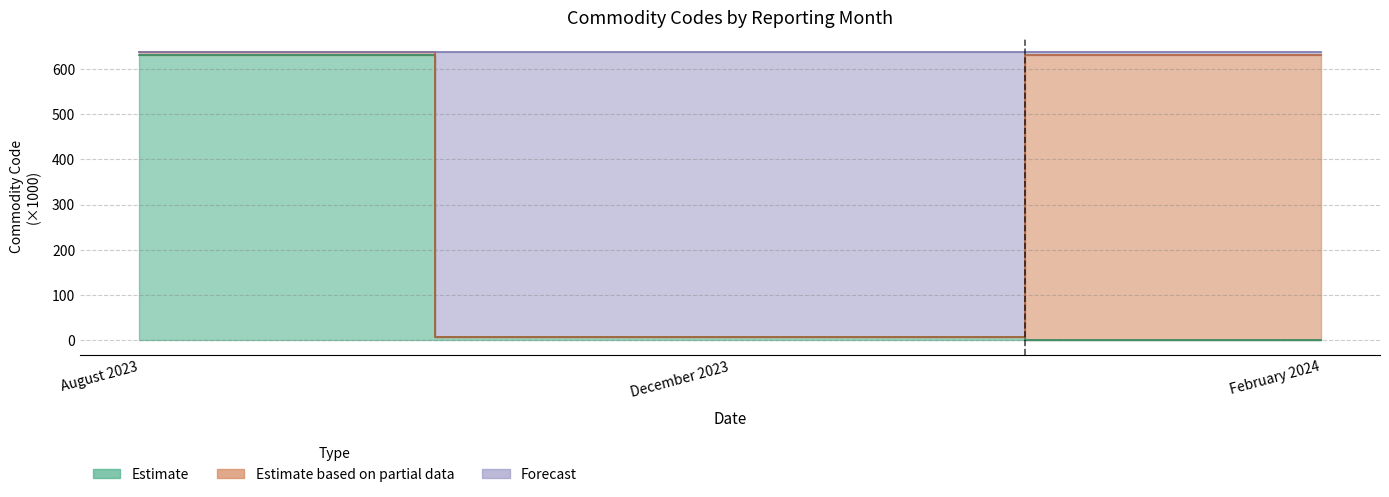

What is the label of the 3rd point from the left?

February 2024